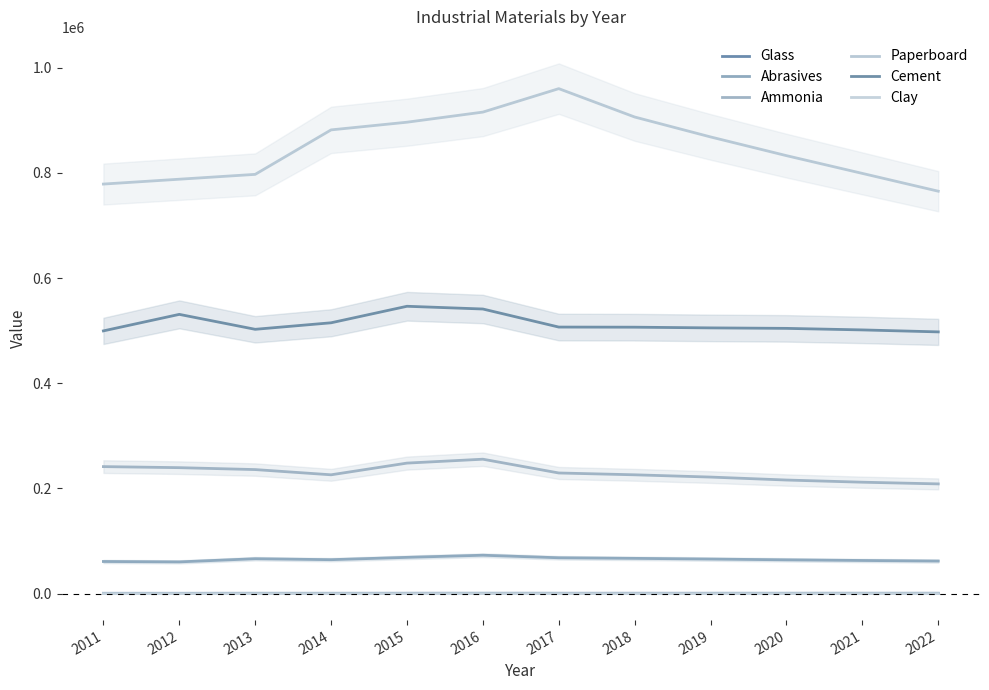

True or false: Glass and Paperboard cross at least once.

False